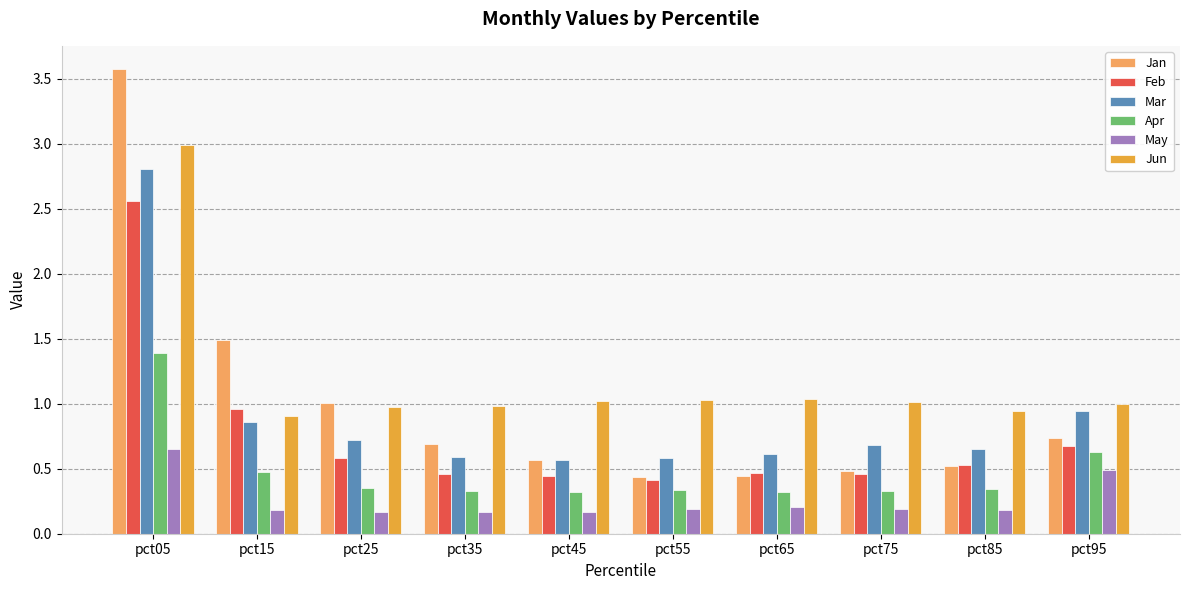

How many bars are there in total?

60